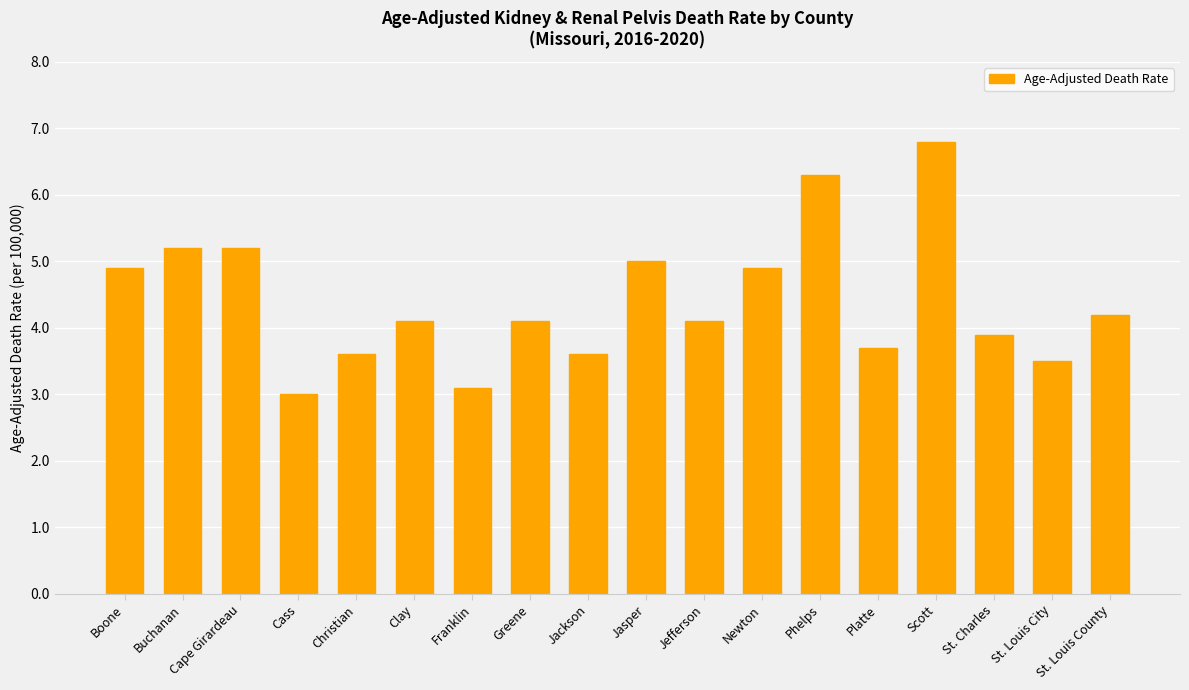

What is the sum of the values at Jasper and Cape Girardeau?

10.2